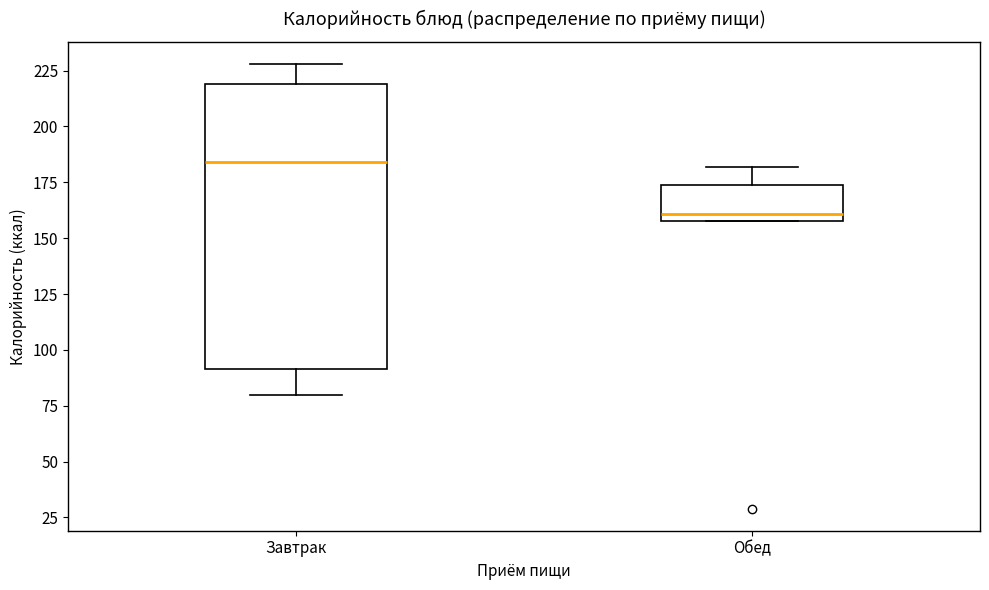

Which box's median line is the lowest?

Обед